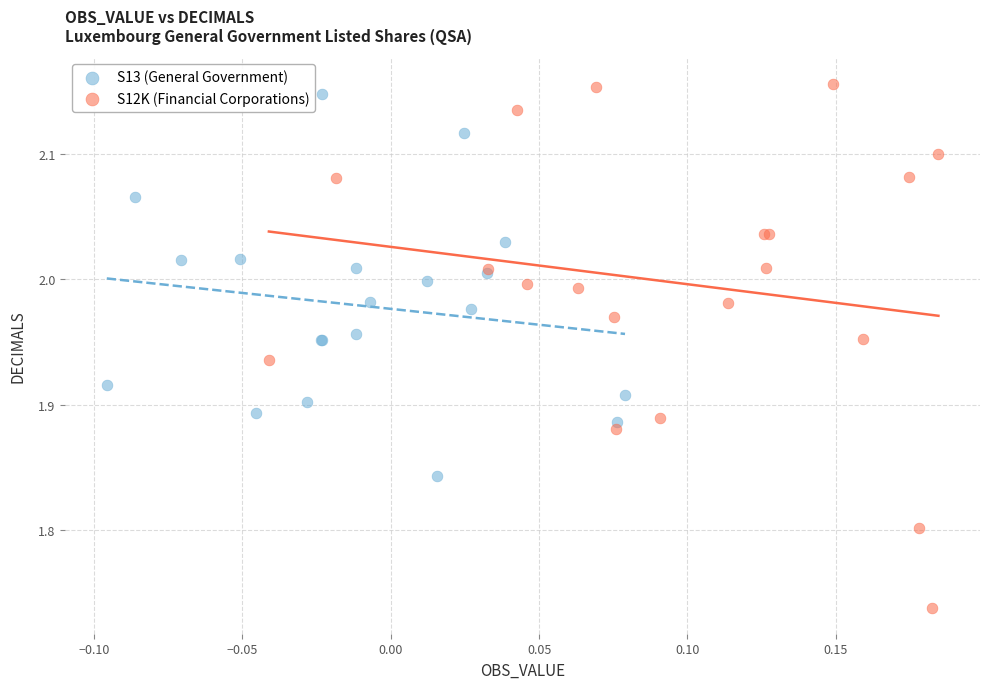

Which series has the widest spread of Y values?

S12K (Financial Corporations)